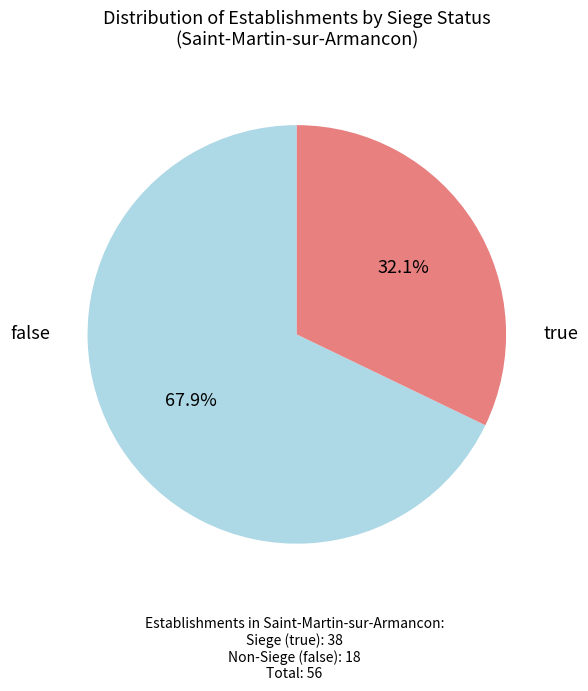

To the nearest percent, what is the difference between the false and true slice percentages?

36%